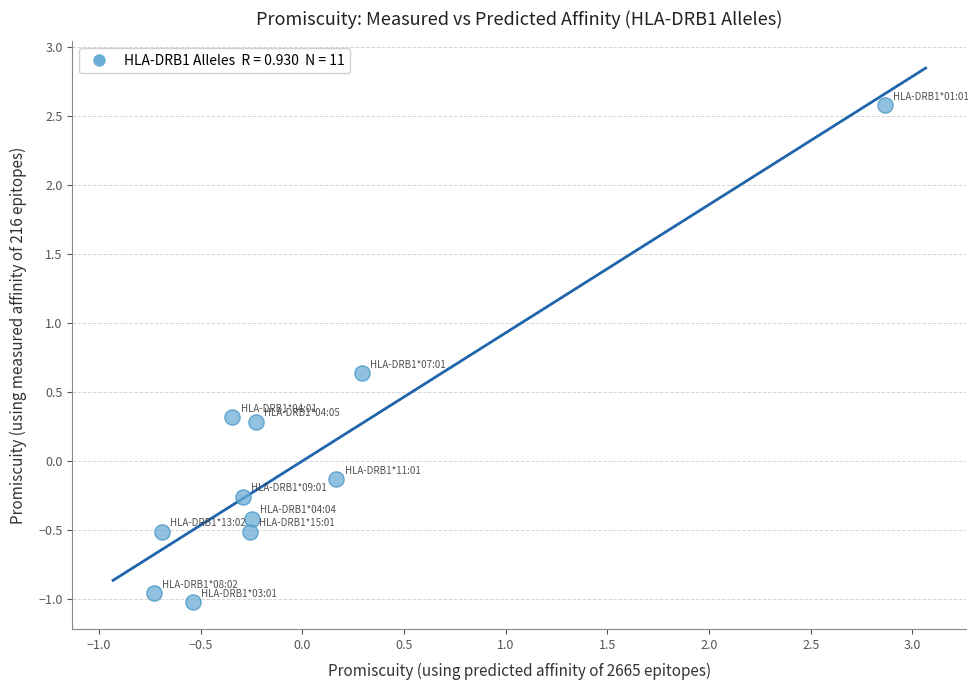

What is the range of X values (max minus min)?

3.6